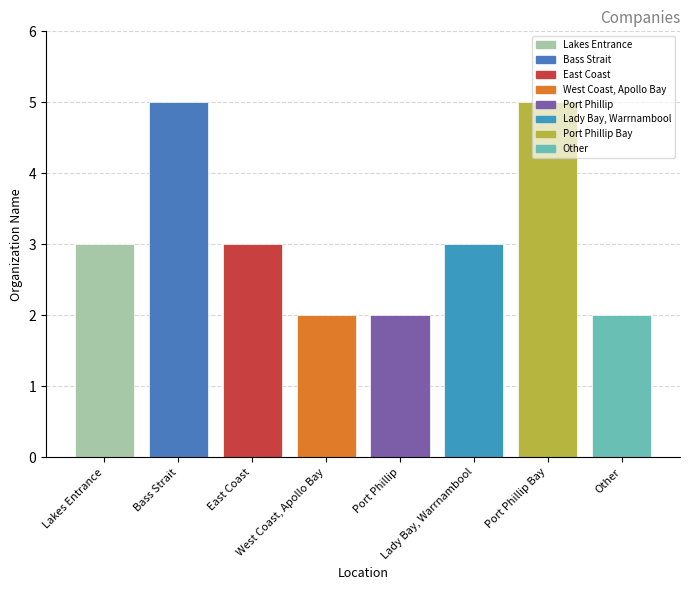

What value does the data have at Other?

2